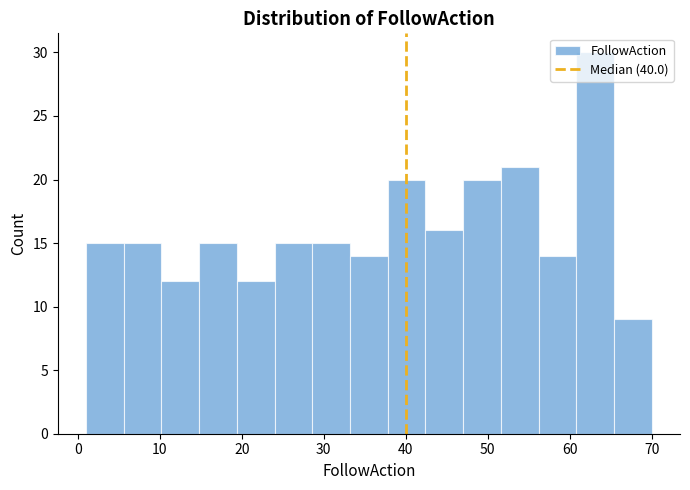

Reading left to right, list every bar in this chart as the range it spans on the x-axis followed by its height. Neither the bar edges nor the heights are printed on the chart, so give them approximately, as read against the axes.

1.0 to 5.6: 15
5.6 to 10.2: 15
10.2 to 14.8: 12
14.8 to 19.4: 15
19.4 to 24.0: 12
24.0 to 28.6: 15
28.6 to 33.2: 15
33.2 to 37.8: 14
37.8 to 42.4: 20
42.4 to 47.0: 16
47.0 to 51.6: 20
51.6 to 56.2: 21
56.2 to 60.8: 14
60.8 to 65.4: 30
65.4 to 70.0: 9